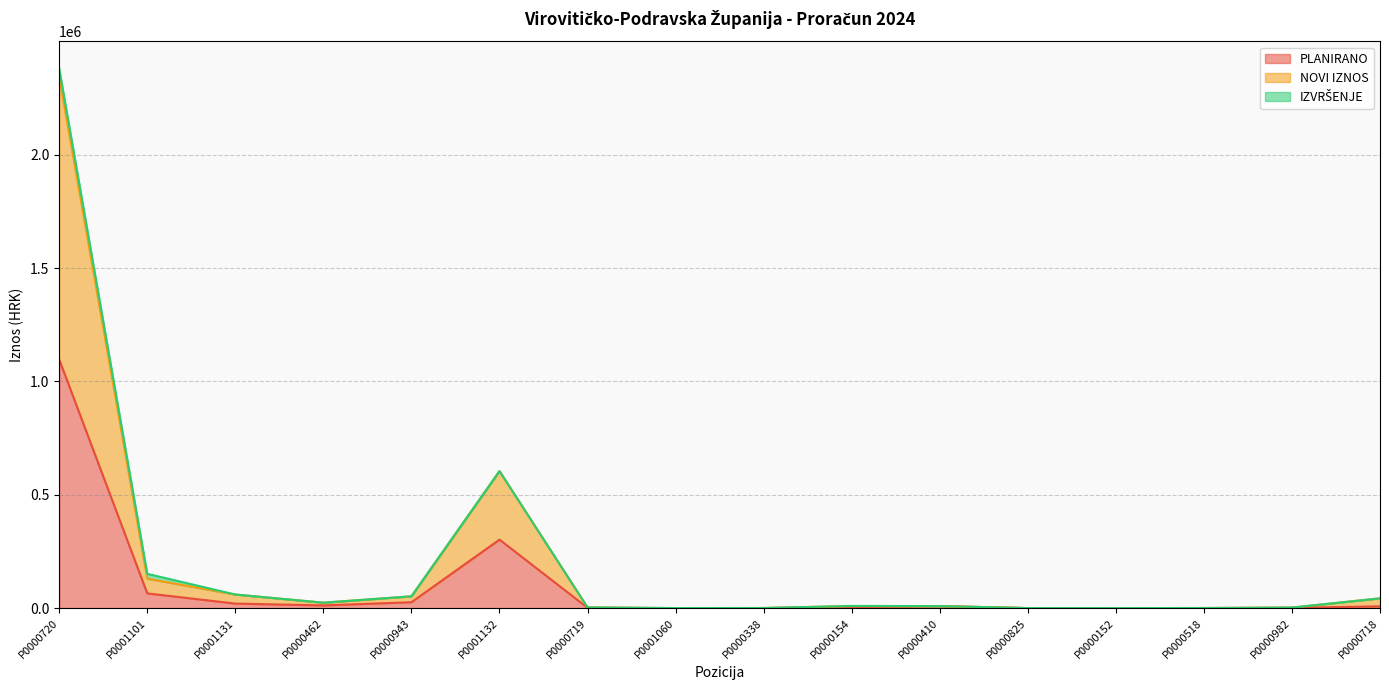

True or false: PLANIRANO has a value of 65000.0 at P0001101.

True